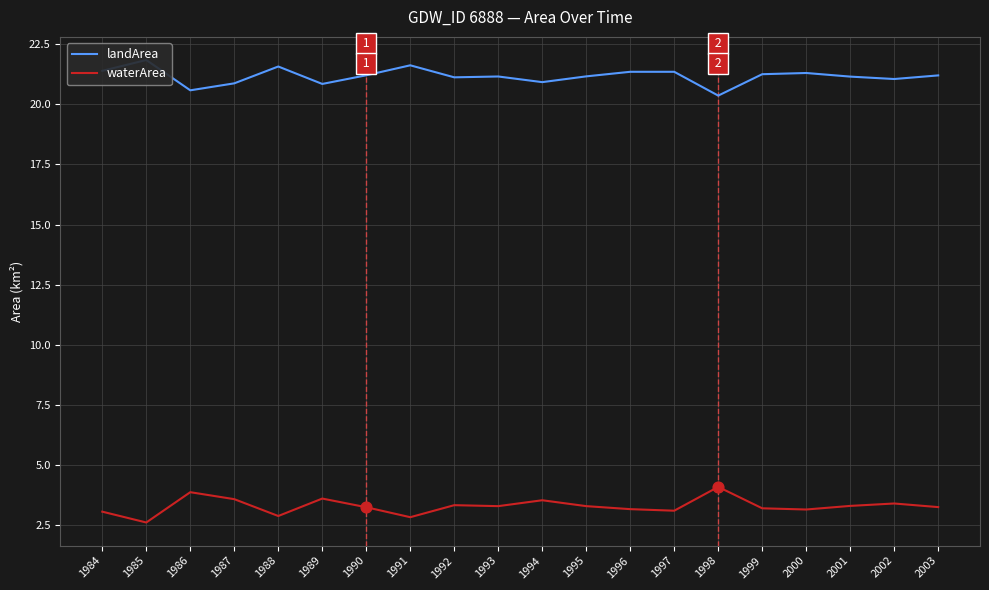

What are all the series names shown in the legend?

landArea, waterArea